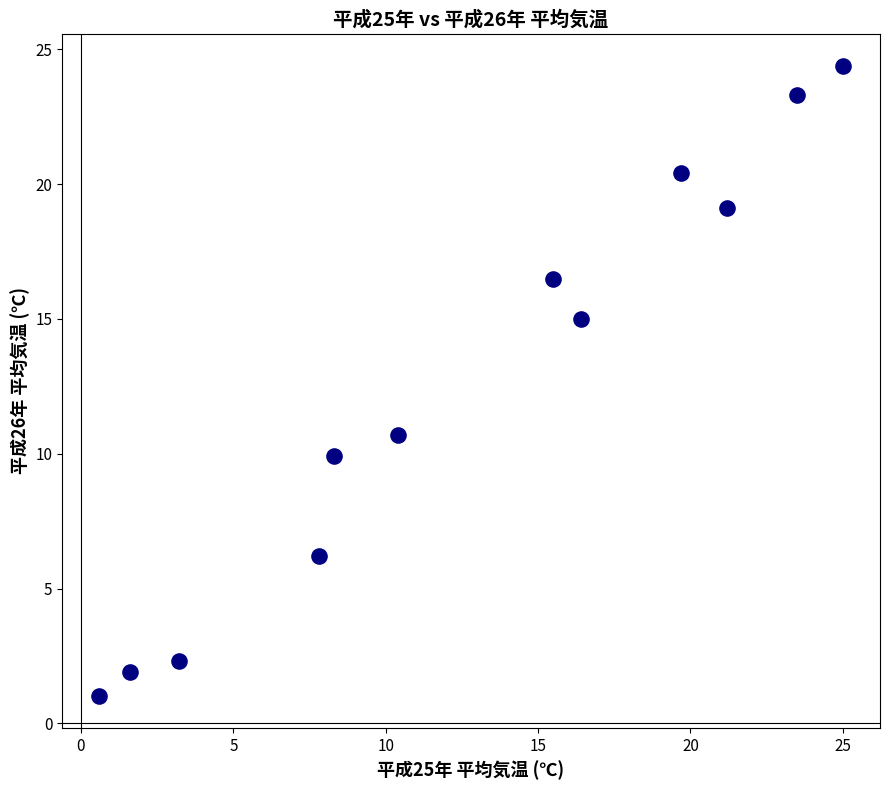

What Y value in the scatter plot is closest to 12?

10.7